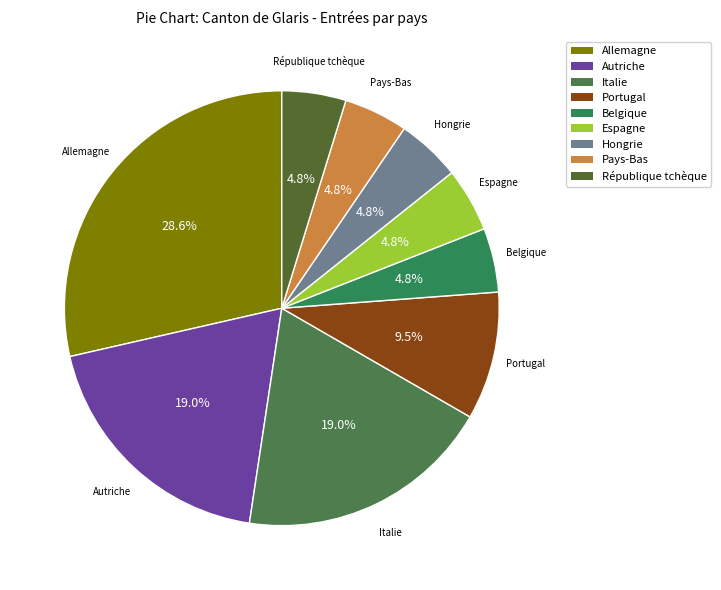

What is the ratio of the value at Allemagne to the value at Italie?

1.5